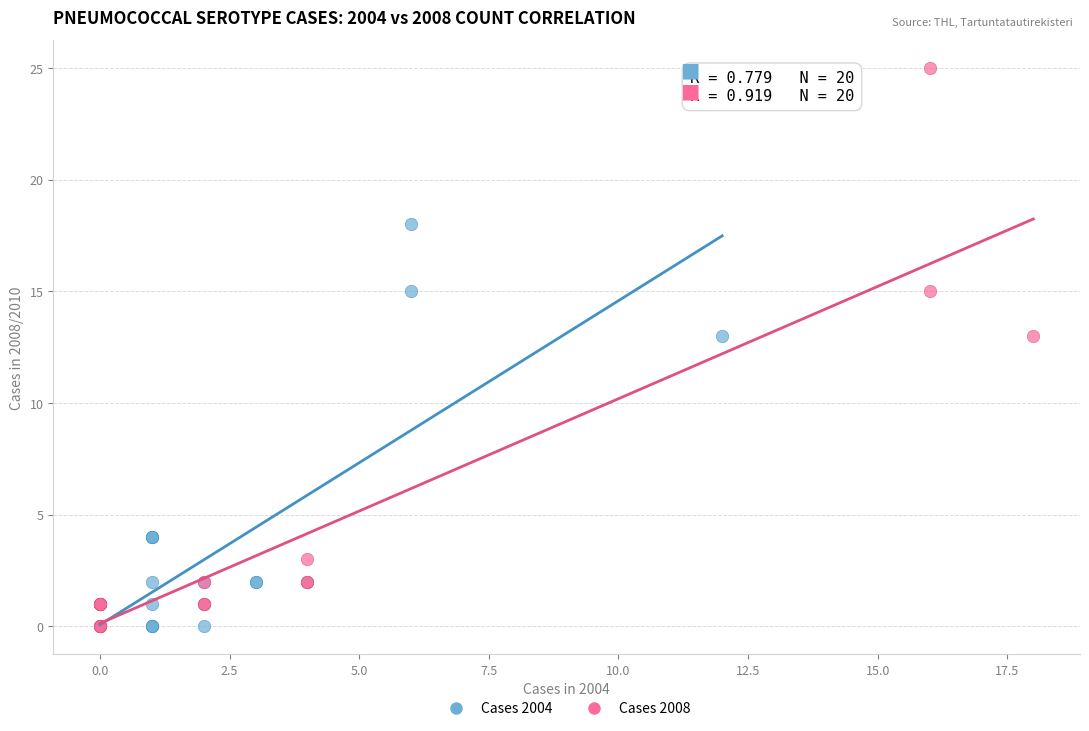

Which series has the widest spread of Y values?

Cases 2008